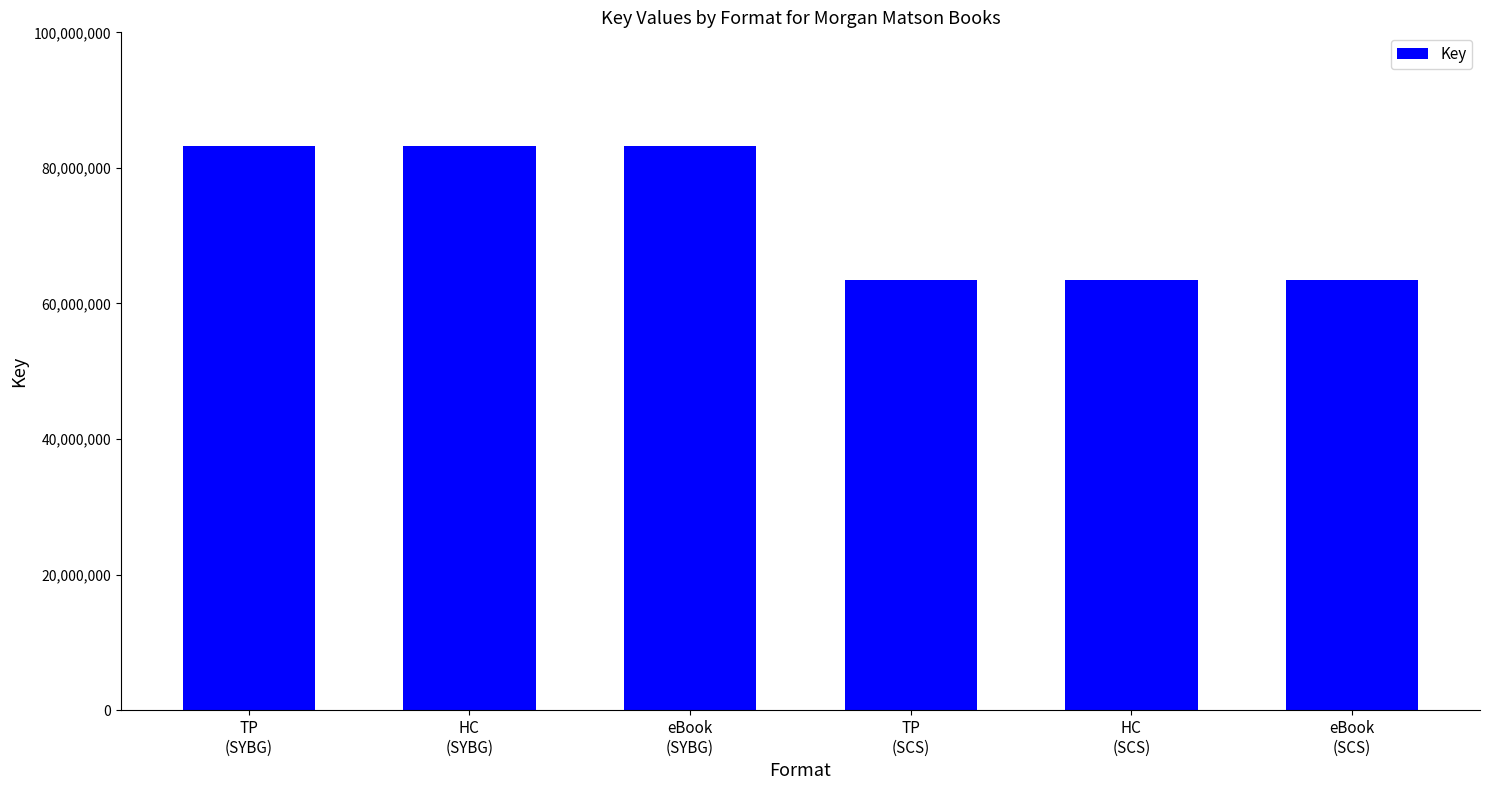

What is the change in value from eBook
(SYBG) to TP
(SCS)?

-19778497